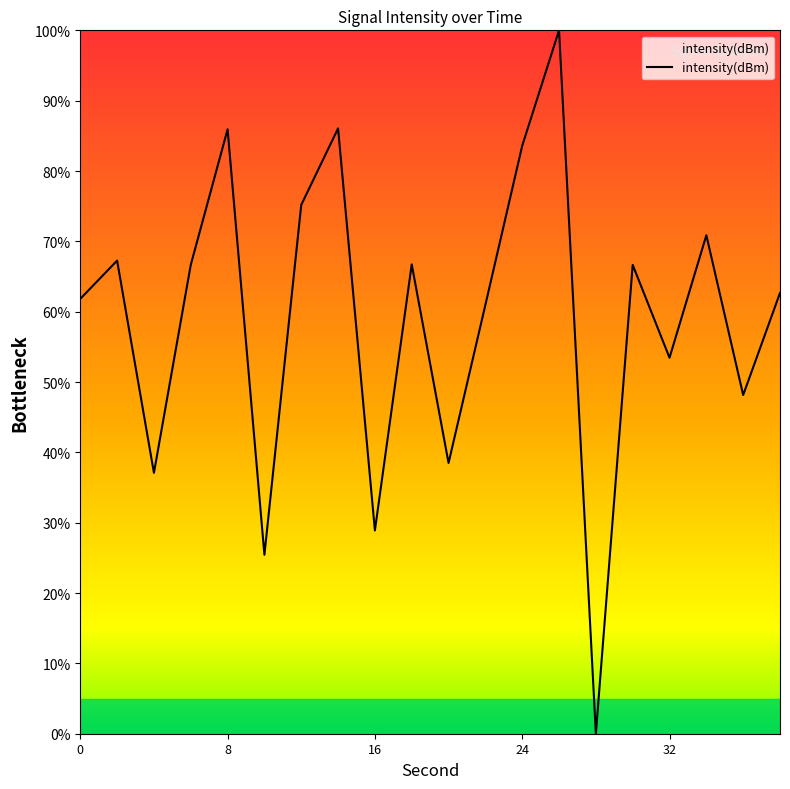

What is the difference between the maximum and minimum values?

100.0